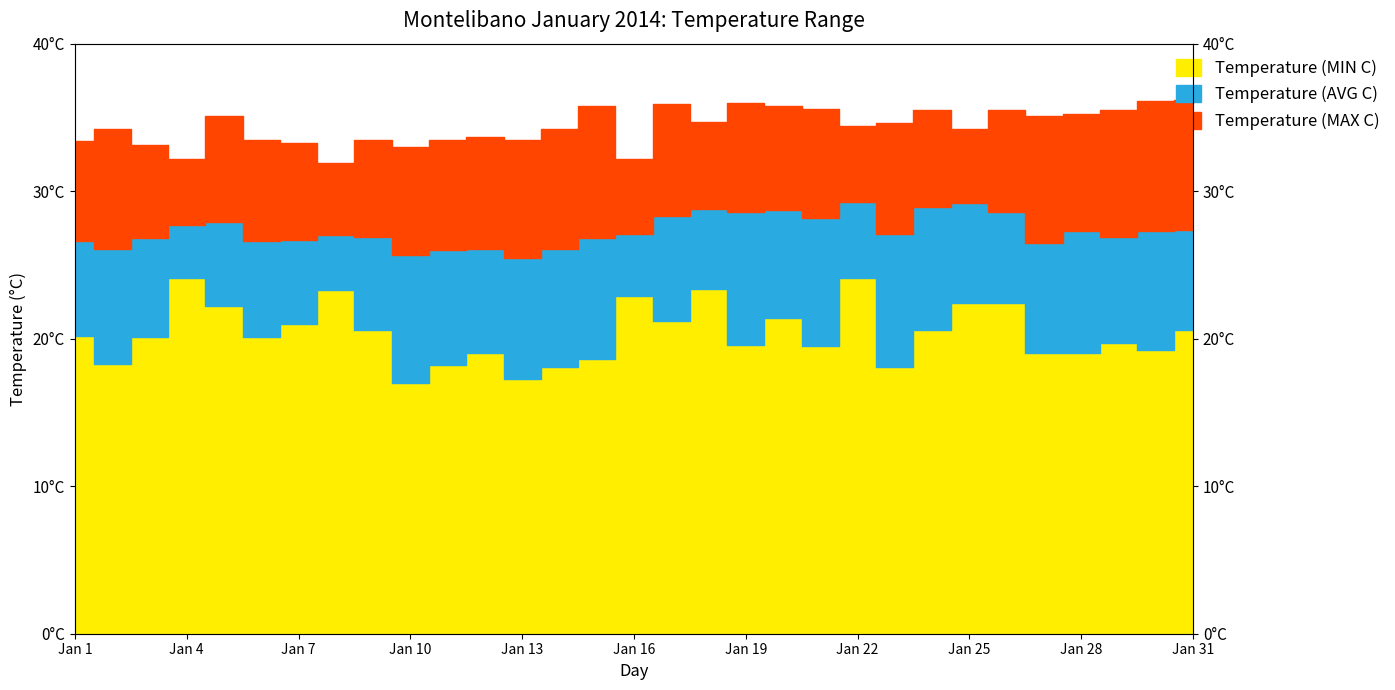

Reading left to right, list all the values displayed in this chart.

Temperature (MIN C): Jan 1=20.2	Jan 2=18.3	Jan 3=20.1	Jan 4=24.1	Jan 5=22.2	Jan 6=20.1	Jan 7=21.0	Jan 8=23.3	Jan 9=20.6	Jan 10=17.0	Jan 11=18.2	Jan 12=19.0	Jan 13=17.3	Jan 14=18.1	Jan 15=18.6	Jan 16=22.9	Jan 17=21.2	Jan 18=23.4	Jan 19=19.6	Jan 20=21.4	Jan 21=19.5	Jan 22=24.1	Jan 23=18.1	Jan 24=20.6	Jan 25=22.4	Jan 26=22.4	Jan 27=19.0	Jan 28=19.0	Jan 29=19.7	Jan 30=19.2	Jan 31=20.6
Temperature (AVG C): Jan 1=26.6	Jan 2=26.1	Jan 3=26.8	Jan 4=27.7	Jan 5=27.9	Jan 6=26.6	Jan 7=26.7	Jan 8=27.0	Jan 9=26.9	Jan 10=25.7	Jan 11=26.0	Jan 12=26.1	Jan 13=25.5	Jan 14=26.1	Jan 15=26.8	Jan 16=27.1	Jan 17=28.3	Jan 18=28.8	Jan 19=28.6	Jan 20=28.7	Jan 21=28.2	Jan 22=29.3	Jan 23=27.1	Jan 24=28.9	Jan 25=29.2	Jan 26=28.6	Jan 27=26.5	Jan 28=27.3	Jan 29=26.9	Jan 30=27.3	Jan 31=27.4
Temperature (MAX C): Jan 1=33.4	Jan 2=34.2	Jan 3=33.1	Jan 4=32.2	Jan 5=35.1	Jan 6=33.5	Jan 7=33.3	Jan 8=31.9	Jan 9=33.5	Jan 10=33.0	Jan 11=33.5	Jan 12=33.7	Jan 13=33.5	Jan 14=34.2	Jan 15=35.8	Jan 16=32.2	Jan 17=35.9	Jan 18=34.7	Jan 19=36.0	Jan 20=35.8	Jan 21=35.6	Jan 22=34.4	Jan 23=34.6	Jan 24=35.5	Jan 25=34.2	Jan 26=35.5	Jan 27=35.1	Jan 28=35.2	Jan 29=35.5	Jan 30=36.1	Jan 31=36.2